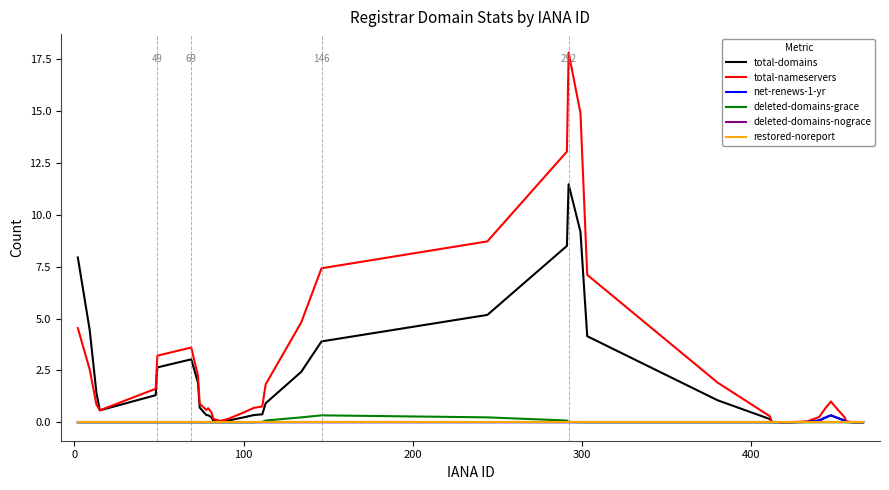

Does the chart have visible grid lines?

No